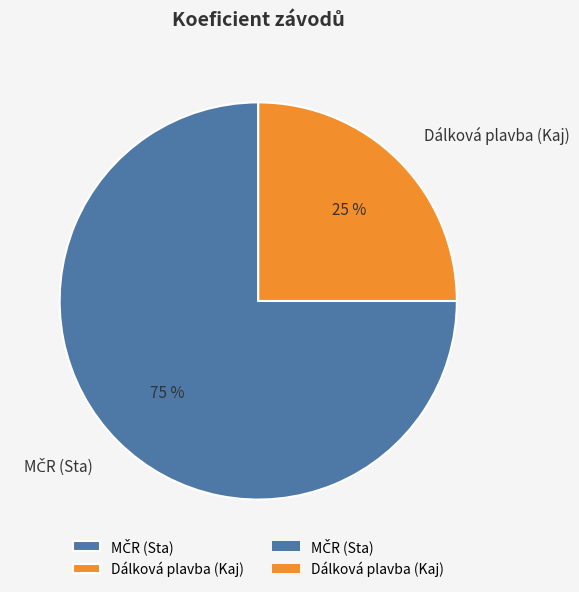

To the nearest percent, what percentage of the pie is Dálková plavba (Kaj)?

25%